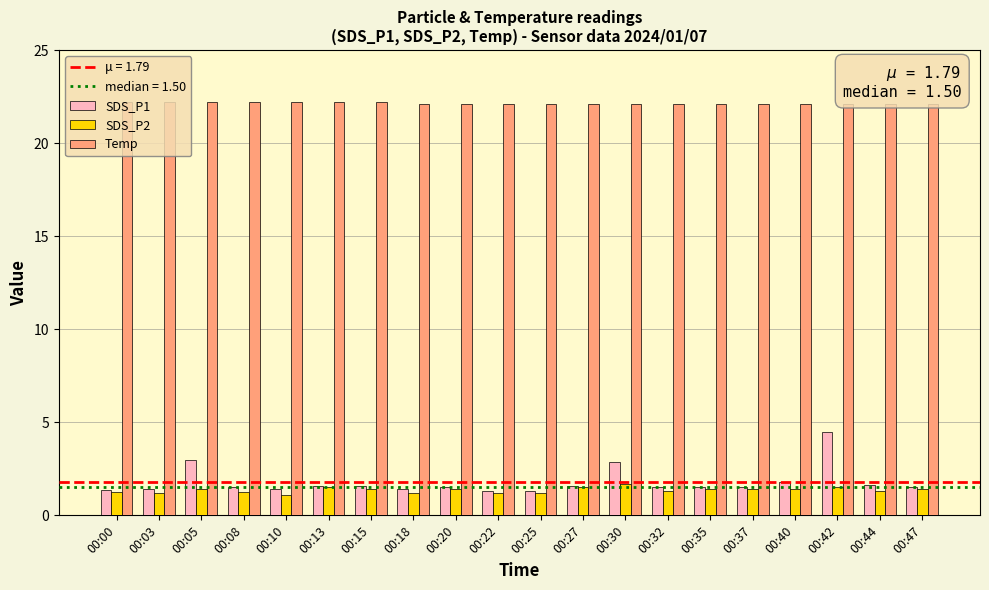

Which series has the largest total across all categories?

Temp